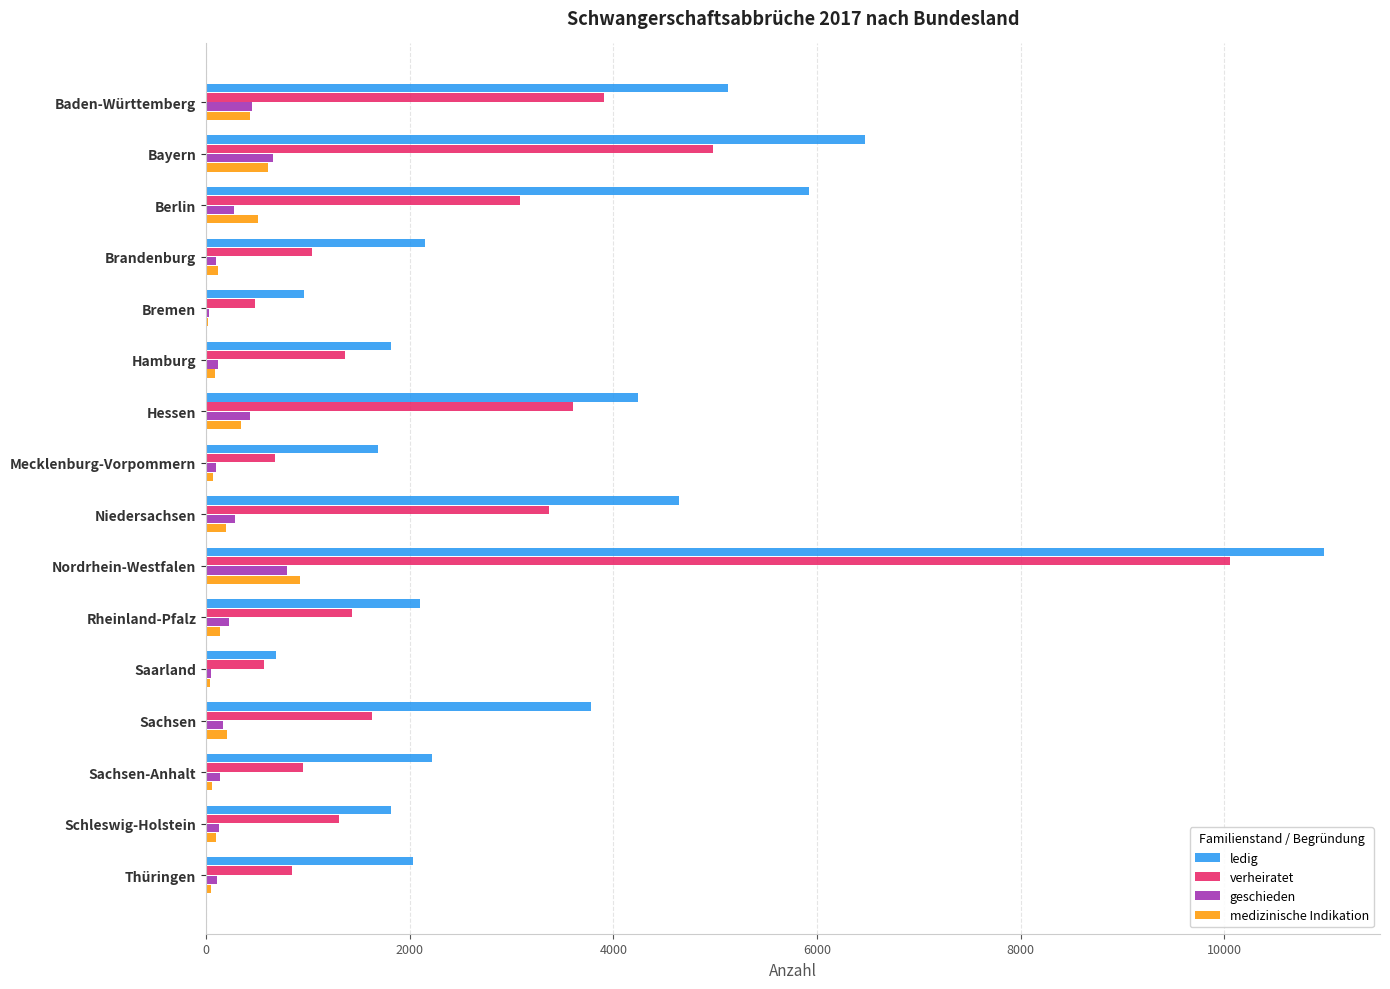

The ledig series shows 3782 at Sachsen. True or false?

True